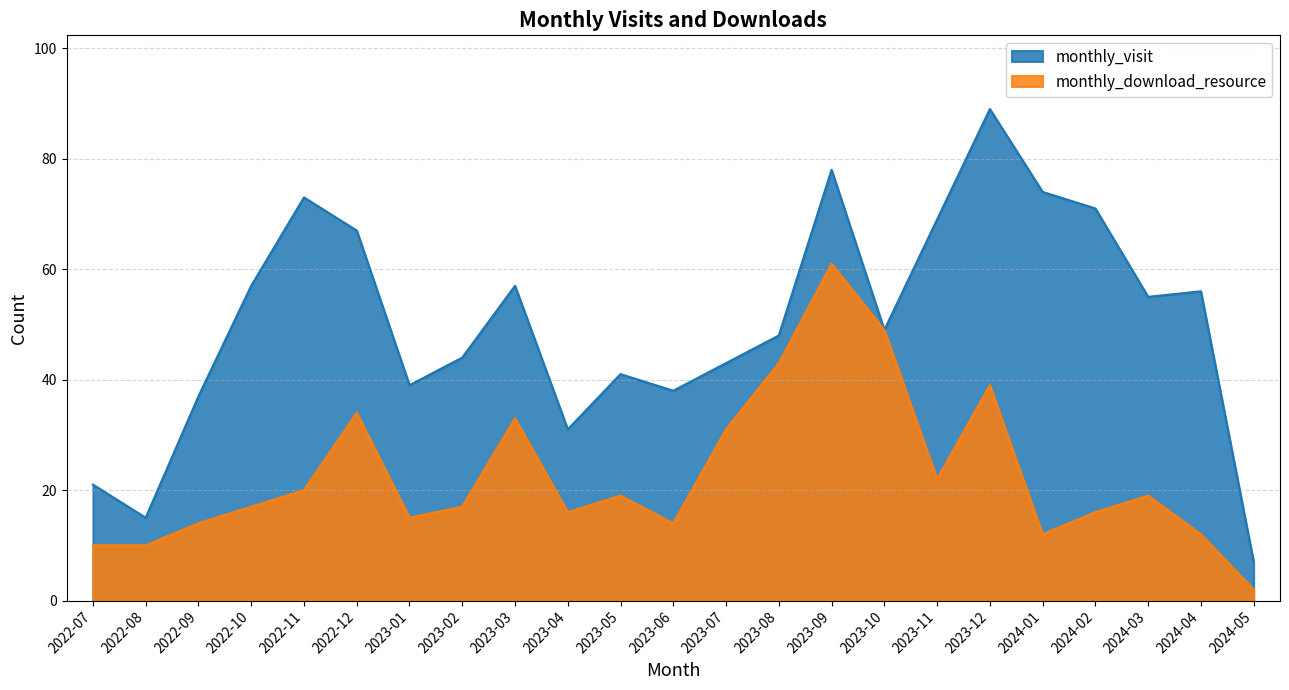

How many data points does each series have?

23